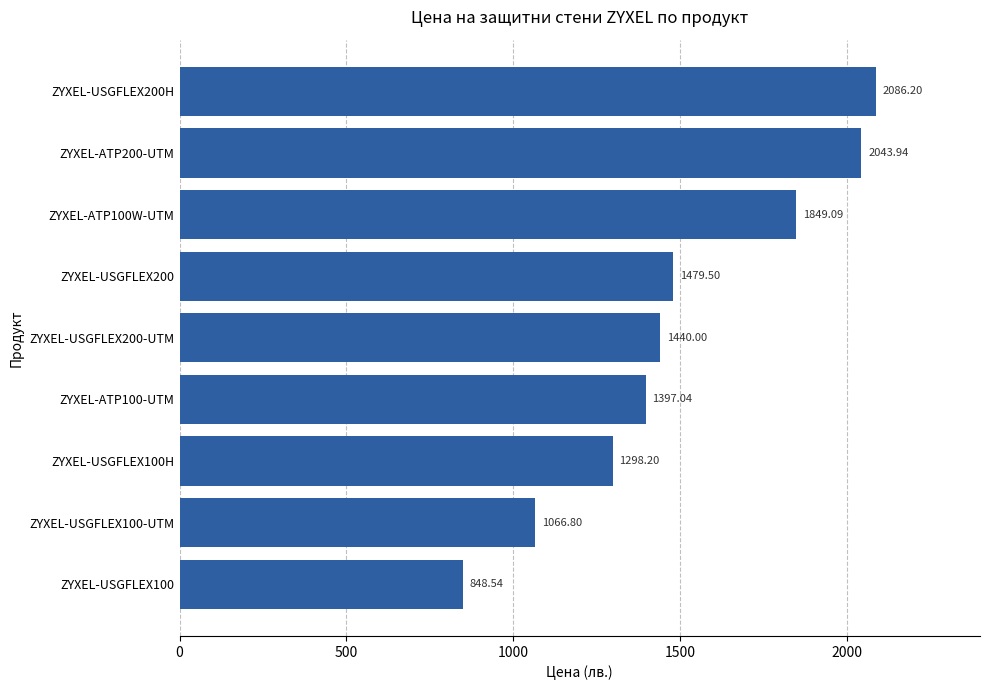

What is the sum of the values at ZYXEL-USGFLEX100 and ZYXEL-USGFLEX200H?

2934.7